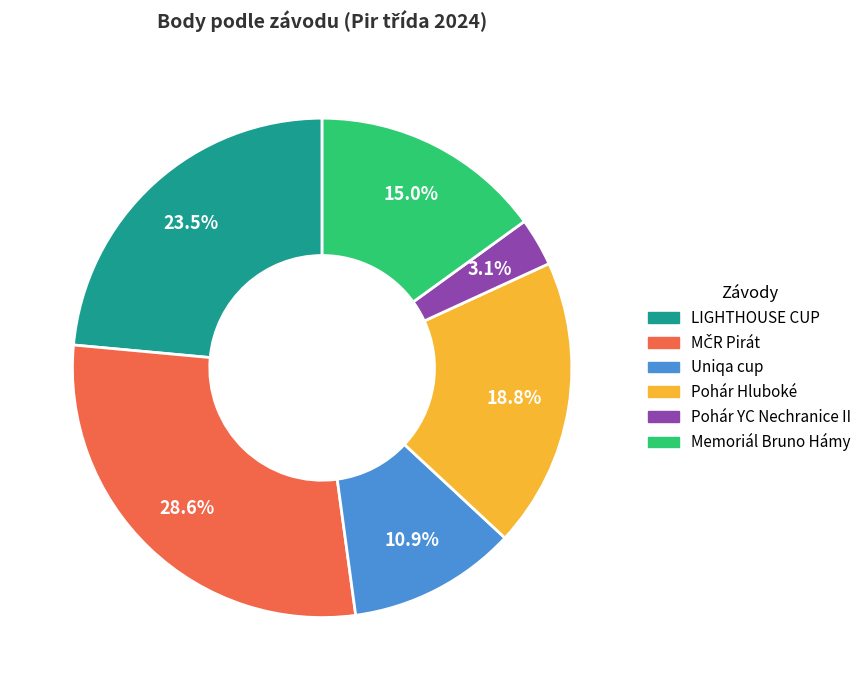

Count the number of slices in the pie.

6